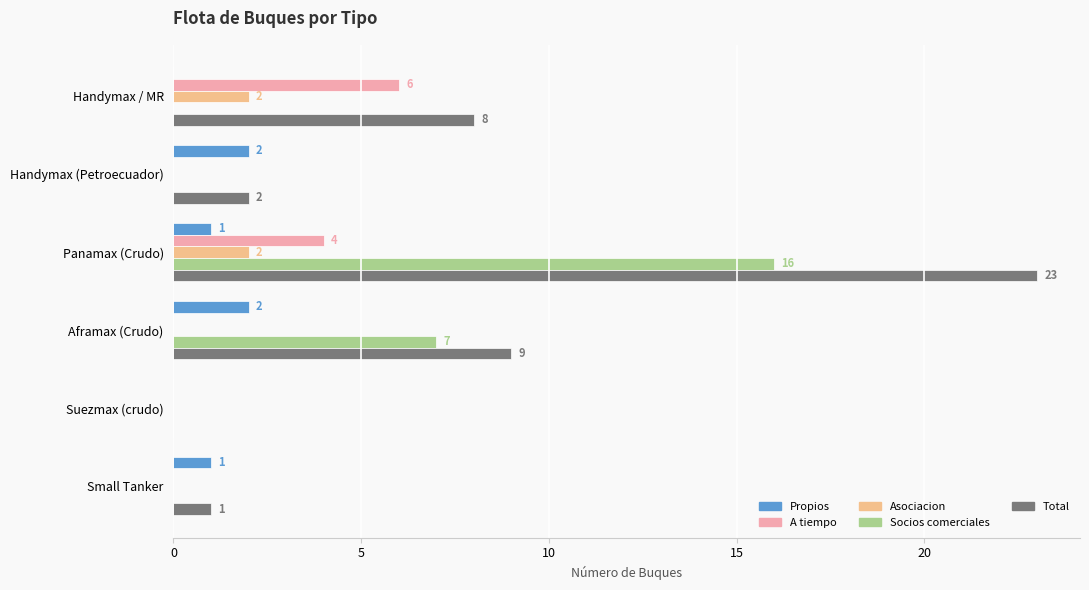

Which label corresponds to the largest value in the chart?

Panamax (Crudo)